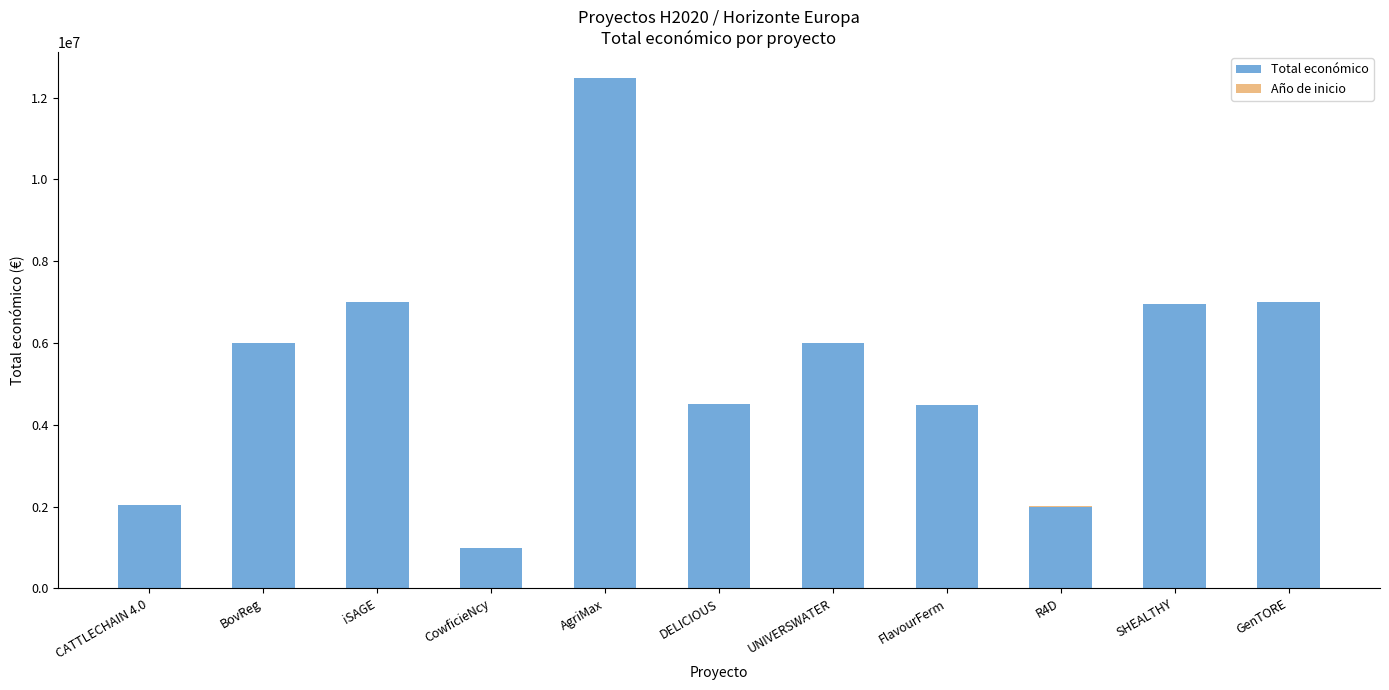

Which category has the highest value in the Total económico series?

AgriMax